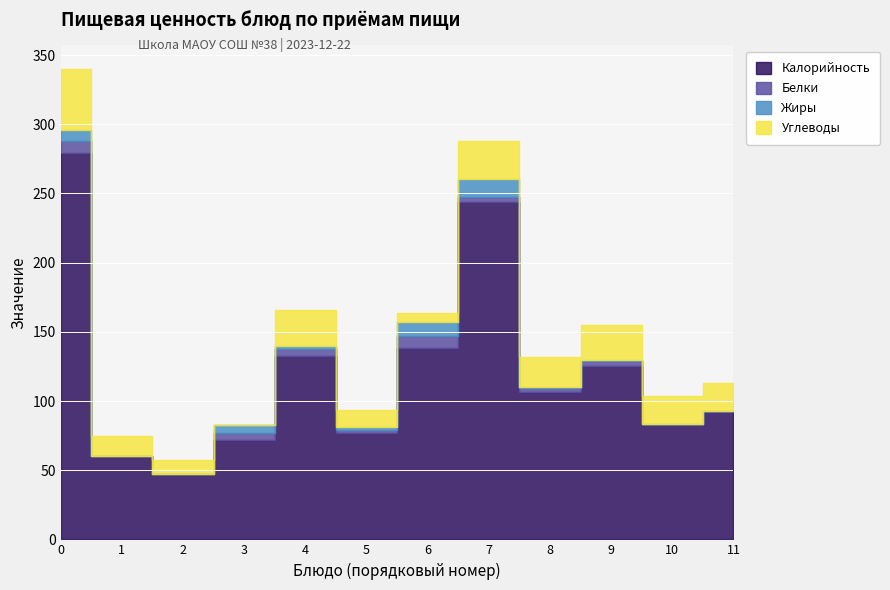

True or false: Калорийность and Углеводы intersect in this chart.

False